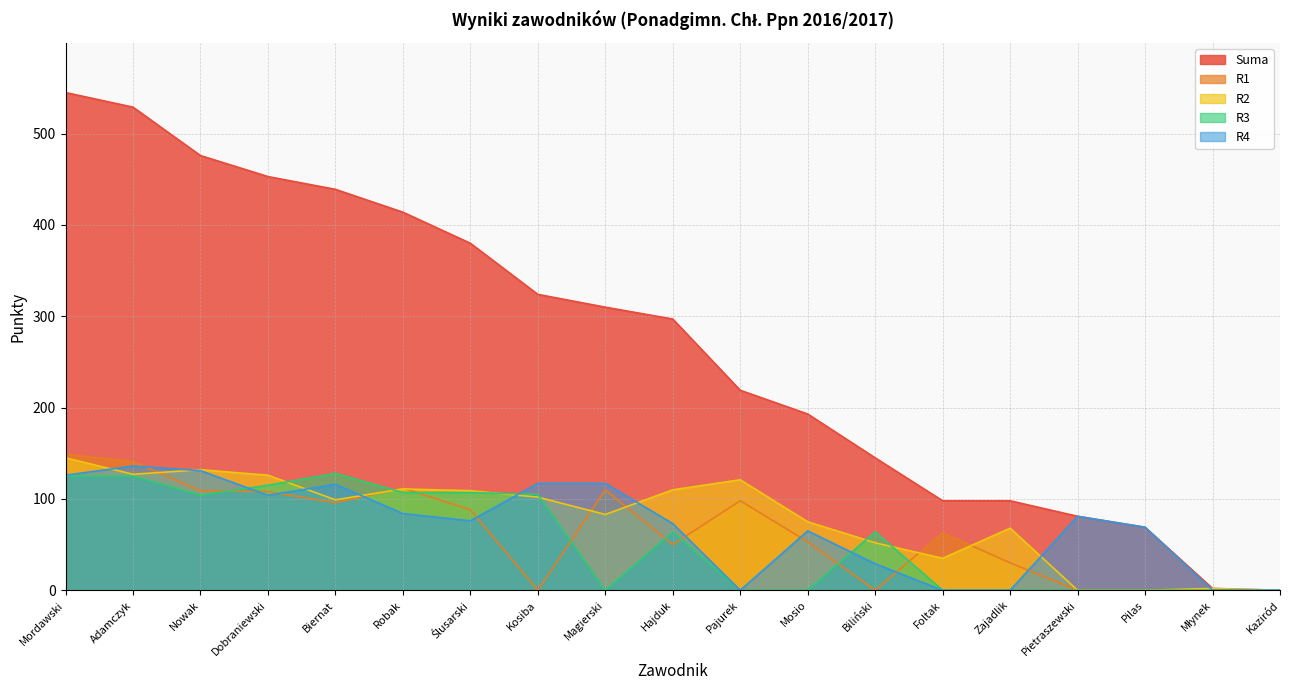

Reading left to right, list all the values displayed in this chart.

Suma: 545	529	476	453	439	414	380	324	310	297	219	193	145	98	98	81	69	2	0
R1: 149	141	109	108	96	112	88	0	110	50	98	53	0	63	30	0	0	0	0
R2: 145	127	132	126	99	111	109	102	83	110	121	75	52	35	68	0	0	2	0
R3: 125	125	104	115	128	107	107	105	0	64	0	0	64	0	0	0	0	0	0
R4: 126	136	131	104	116	84	76	117	117	73	0	65	29	0	0	81	69	0	0